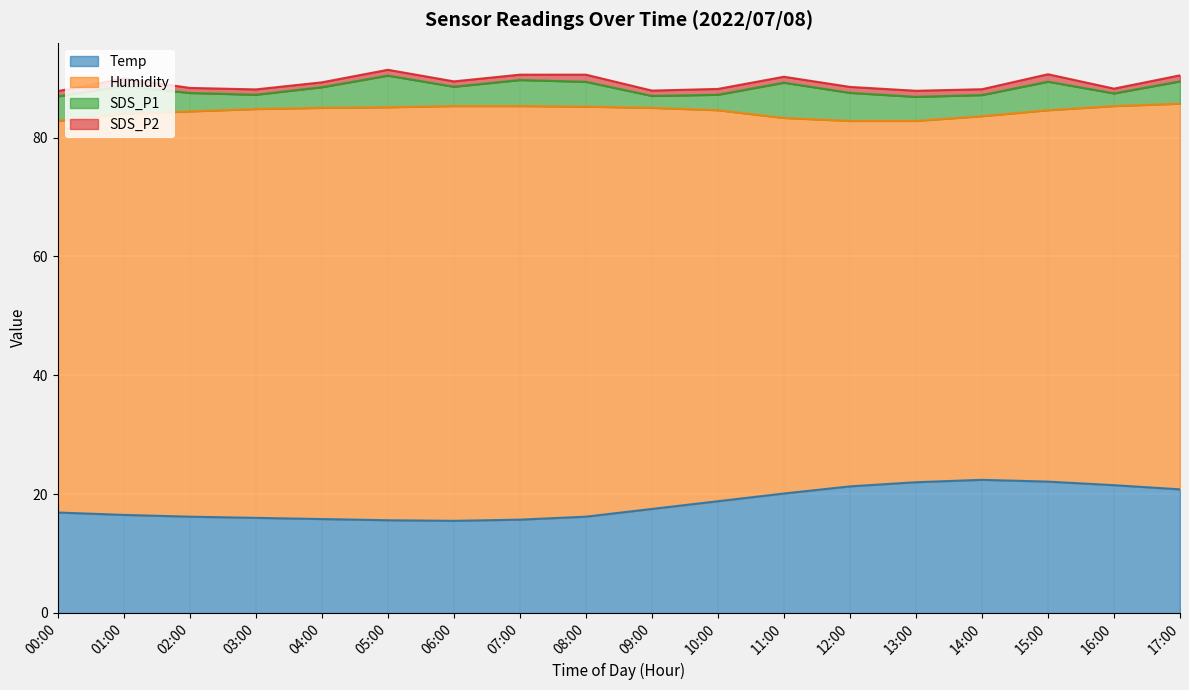

Which category has the lowest value in the SDS_P1 series?

09:00